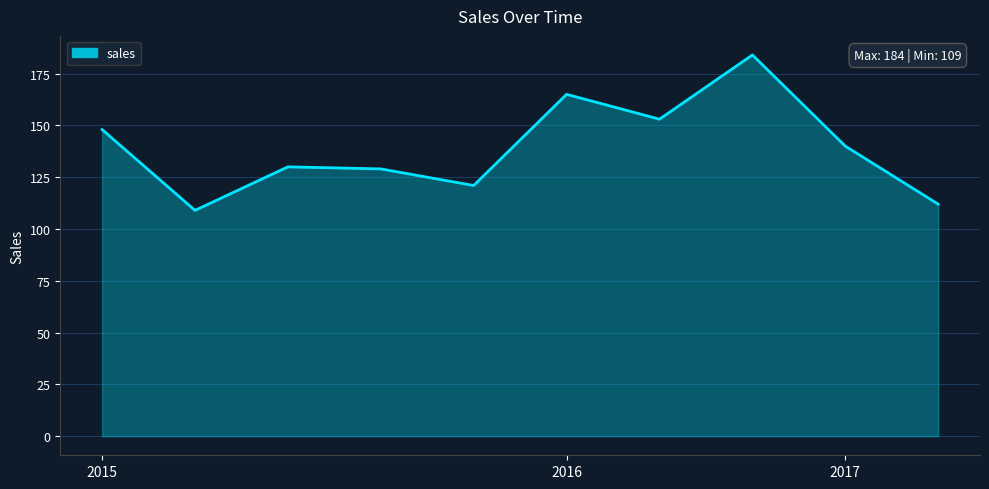

What is the difference between the maximum and minimum values?

75